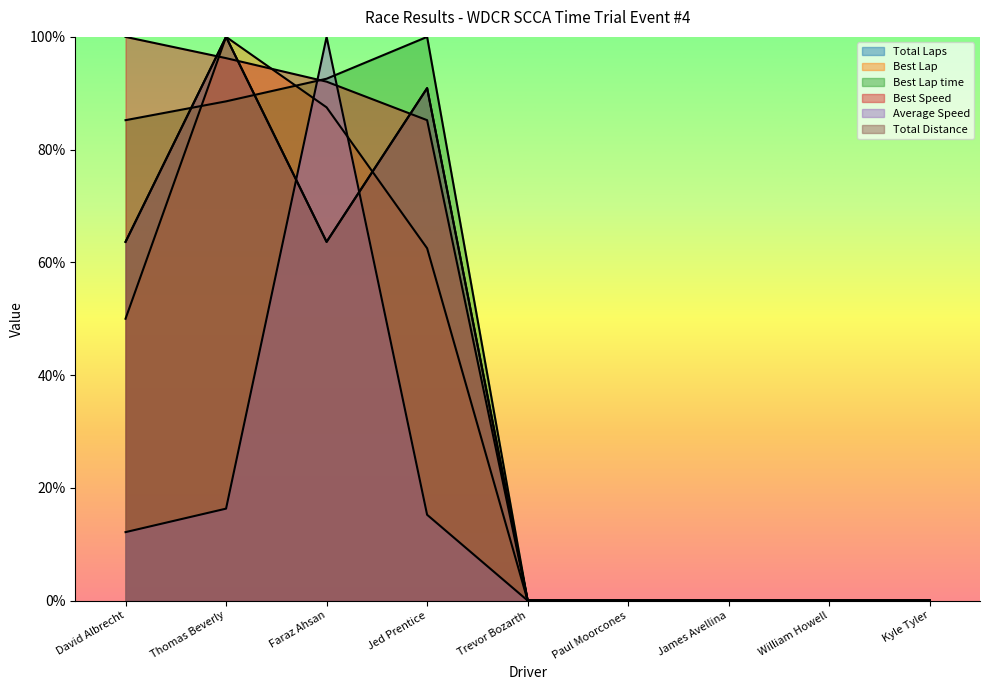

The Total Distance series shows 65.6 at William Howell. True or false?

False